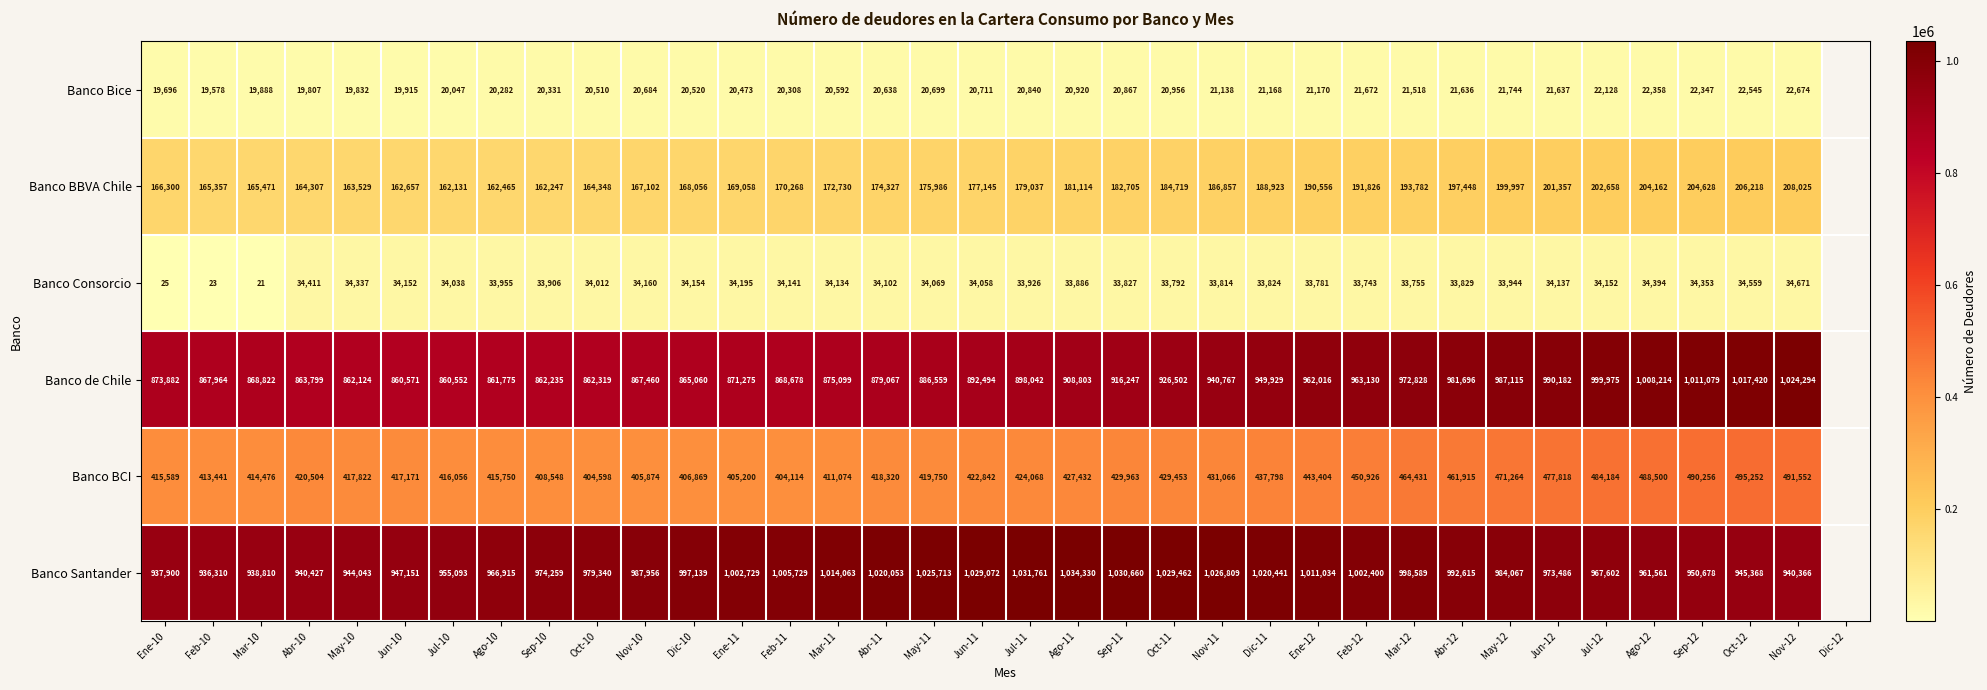

Is it true that Banco Bice equals 8528.1 at Abr-11?

False